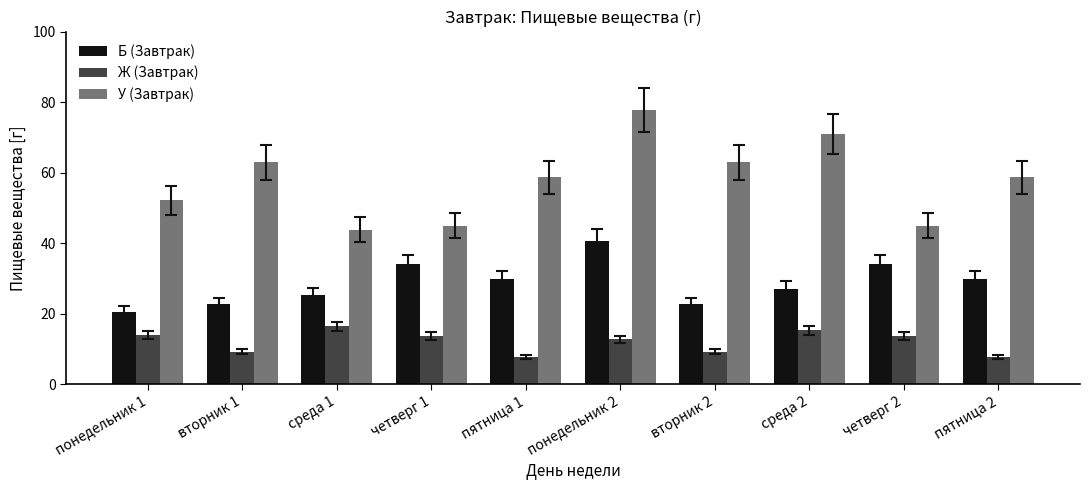

What is the difference between the maximum and minimum values in the Б (Завтрак) series?

20.3